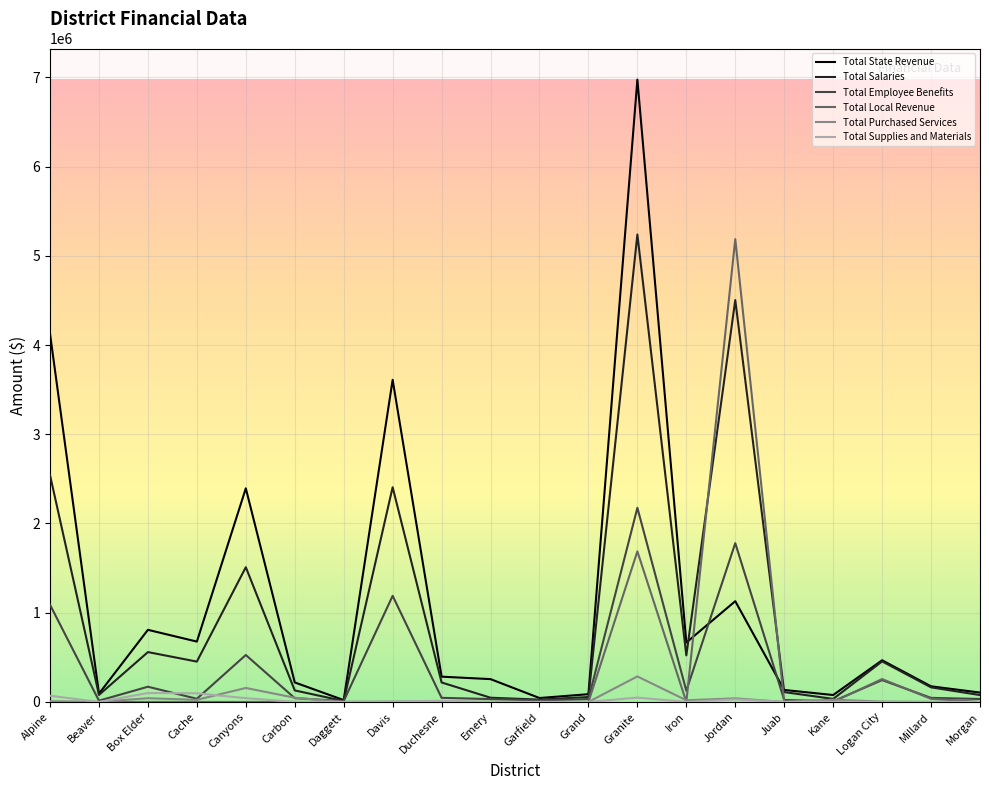

After their last crossing, which series has the higher values: Total Employee Benefits or Total State Revenue?

Total State Revenue